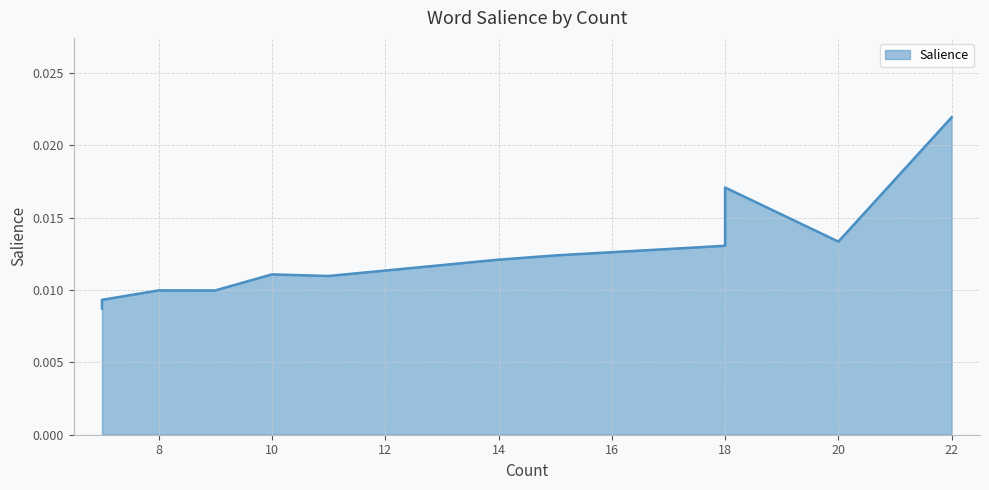

Count the values in the range 0 to 1.

19